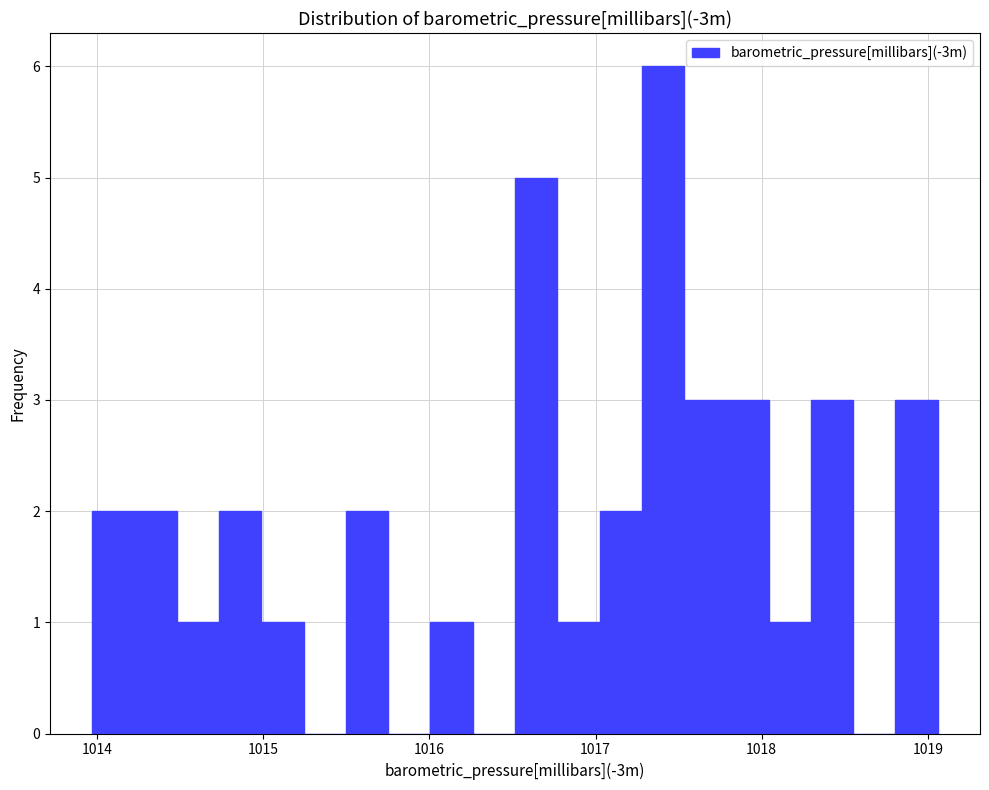

Read against the x-axis, roughly where is the centre of the tallest bar?

1017.4